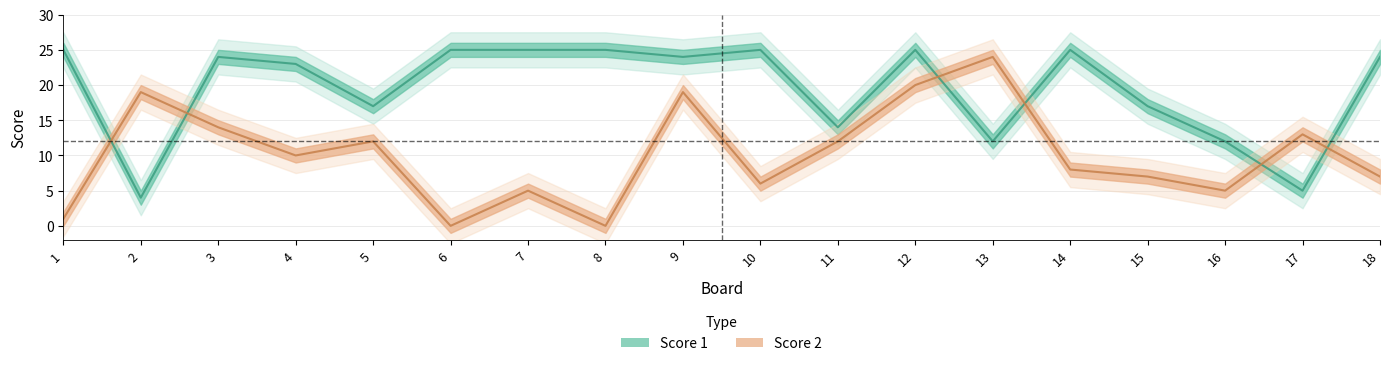

Does the chart have visible grid lines?

Yes